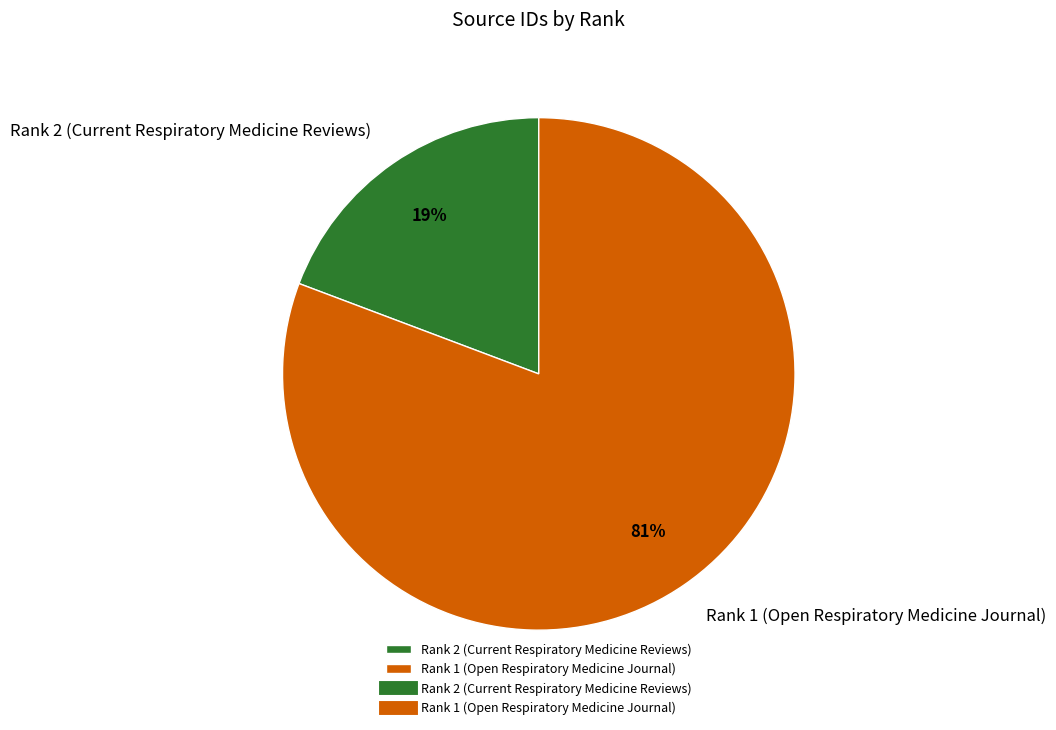

Which has a higher value, Rank 2 (Current Respiratory Medicine Reviews) or Rank 1 (Open Respiratory Medicine Journal)?

Rank 1 (Open Respiratory Medicine Journal)